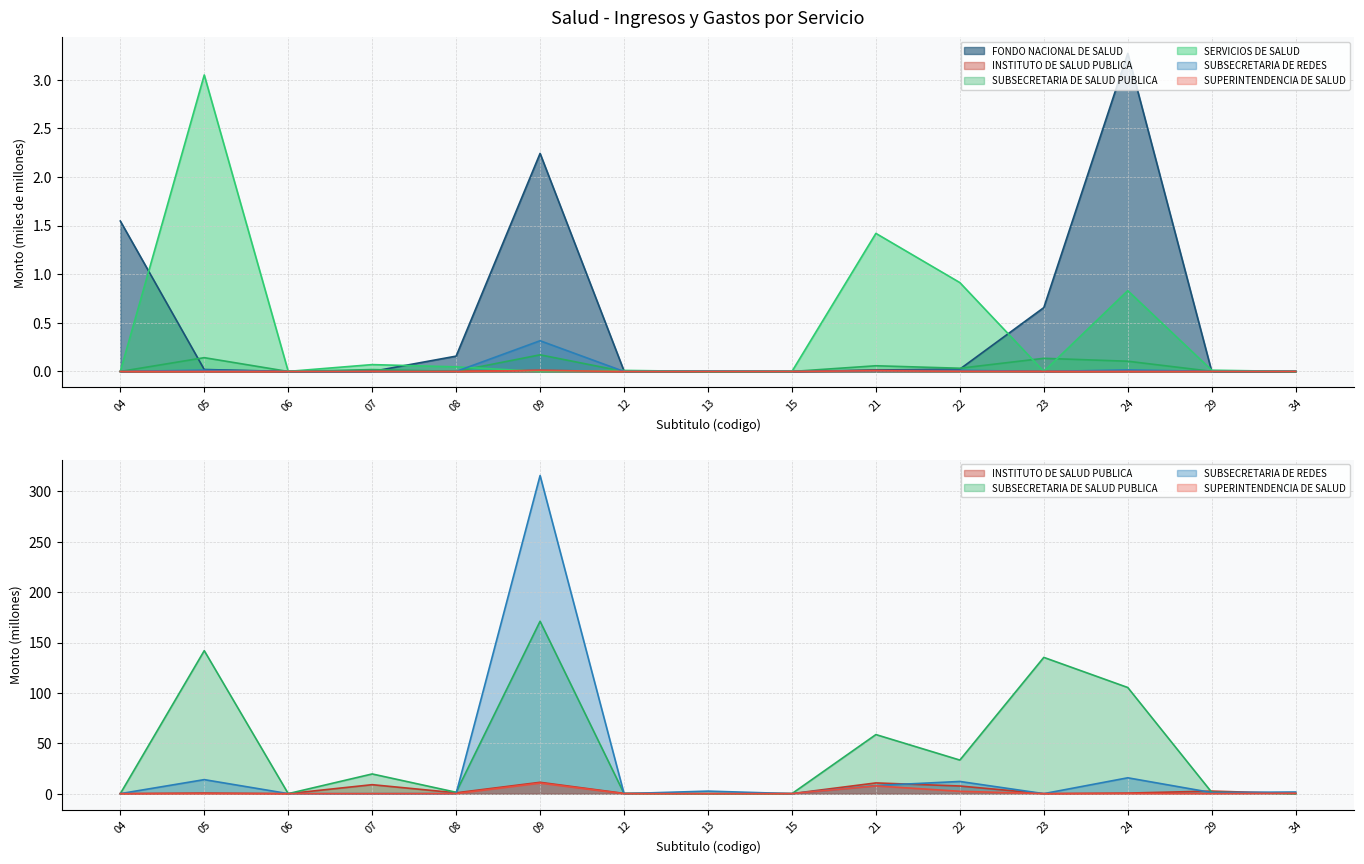

Rank the series at 21 from highest to lowest value.

SERVICIOS DE SALUD, SUBSECRETARIA DE SALUD PUBLICA, FONDO NACIONAL DE SALUD, INSTITUTO DE SALUD PUBLICA, SUBSECRETARIA DE REDES, SUPERINTENDENCIA DE SALUD